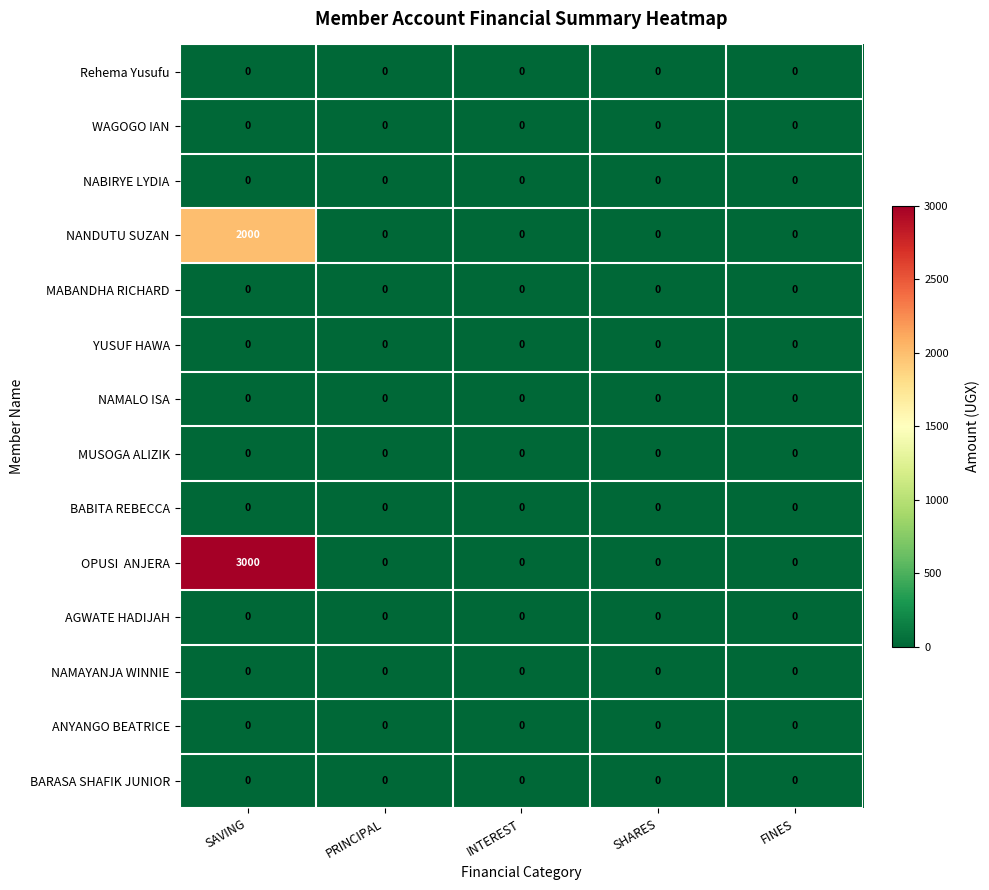

What is the maximum value for NANDUTU SUZAN?

2000